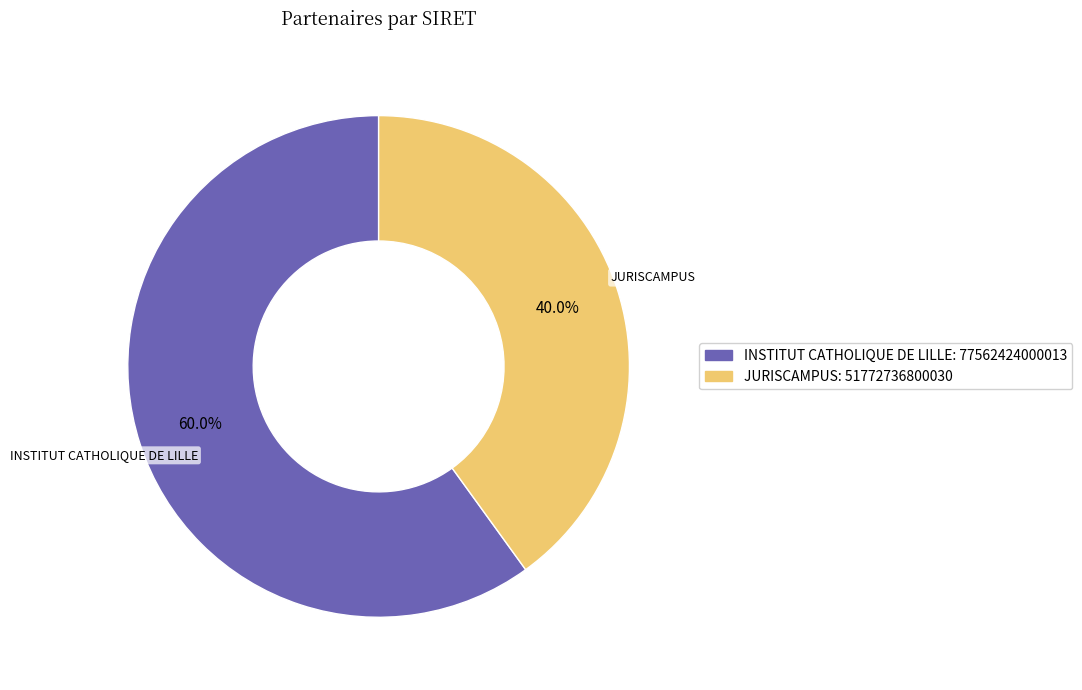

Is there any slice that represents more than half of the pie?

Yes